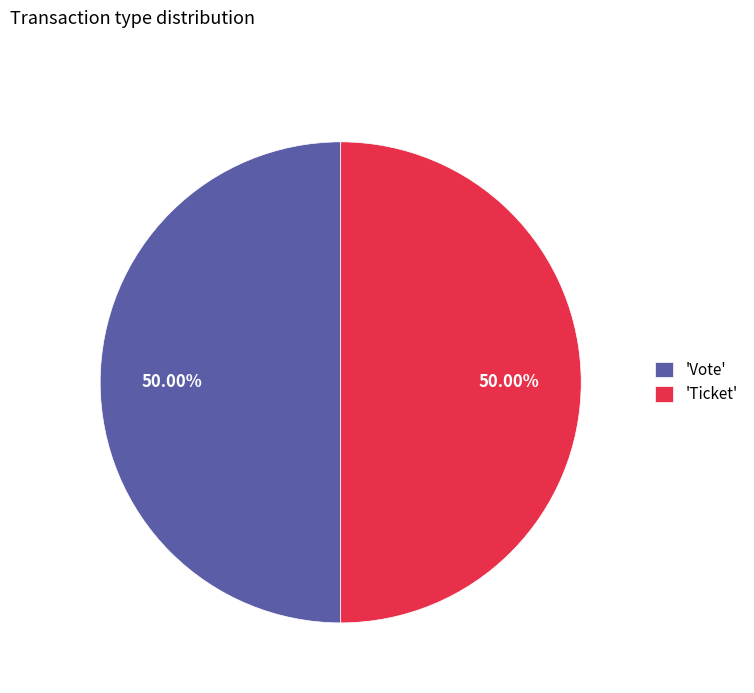

Approximately how many times larger is the value at 'Vote' compared to 'Ticket'?

1.0